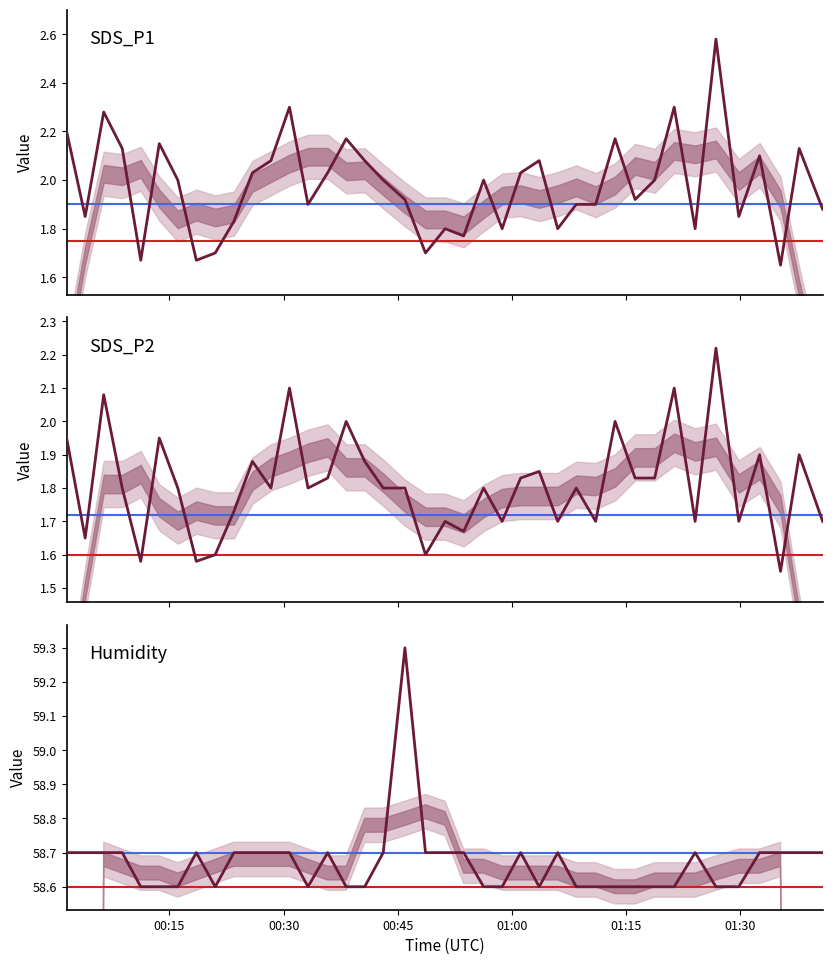

Reading left to right, transcribe all the data shown in this chart.

SDS_P1: 2.2	1.9	2.3	2.1	1.7	2.1	2.0	1.7	1.7	1.8	2.0	2.1	2.3	1.9	2.0	2.2	2.1	2.0	1.9	1.7	1.8	1.8	2.0	1.8	2.0	2.1	1.8	1.9	1.9	2.2	1.9	2.0	2.3	1.8	2.6	1.9	2.1	1.6	2.1	1.9
SDS_P2: 1.9	1.6	2.1	1.8	1.6	1.9	1.8	1.6	1.6	1.7	1.9	1.8	2.1	1.8	1.8	2.0	1.9	1.8	1.8	1.6	1.7	1.7	1.8	1.7	1.8	1.9	1.7	1.8	1.7	2.0	1.8	1.8	2.1	1.7	2.2	1.7	1.9	1.6	1.9	1.7
Humidity: 58.7	58.7	58.7	58.7	58.6	58.6	58.6	58.7	58.6	58.7	58.7	58.7	58.7	58.6	58.7	58.6	58.6	58.7	59.3	58.7	58.7	58.7	58.6	58.6	58.7	58.6	58.7	58.6	58.6	58.6	58.6	58.6	58.6	58.7	58.6	58.6	58.7	58.7	58.7	58.7